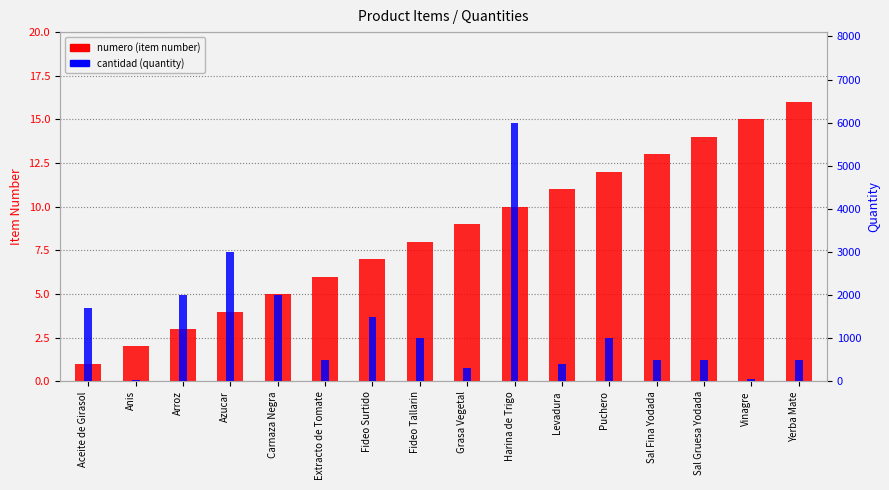

Which series has the largest total across all categories?

cantidad (quantity)